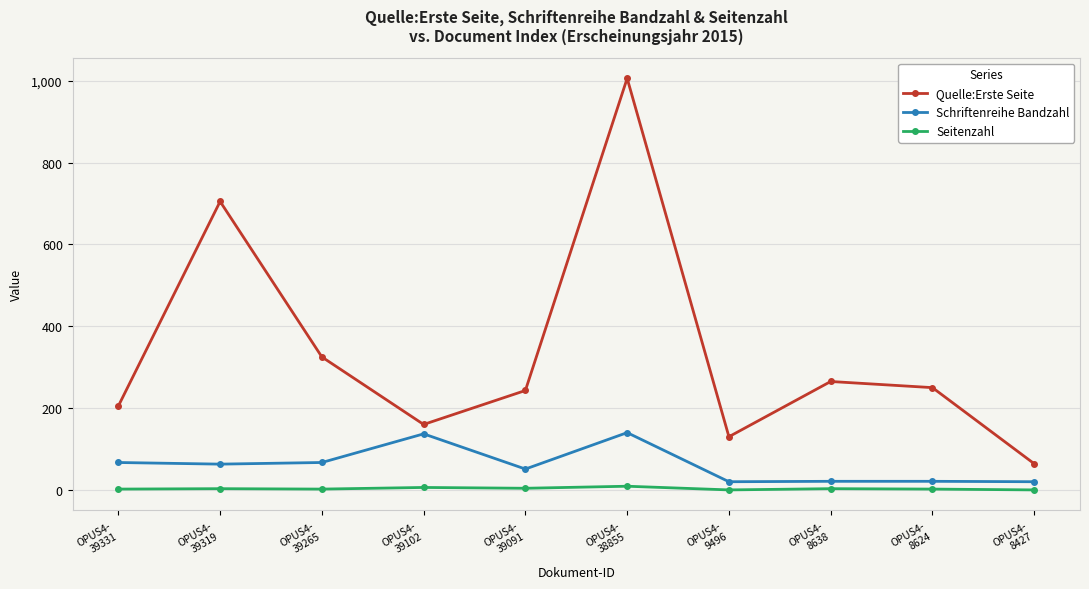

How many lines are shown in the chart?

3